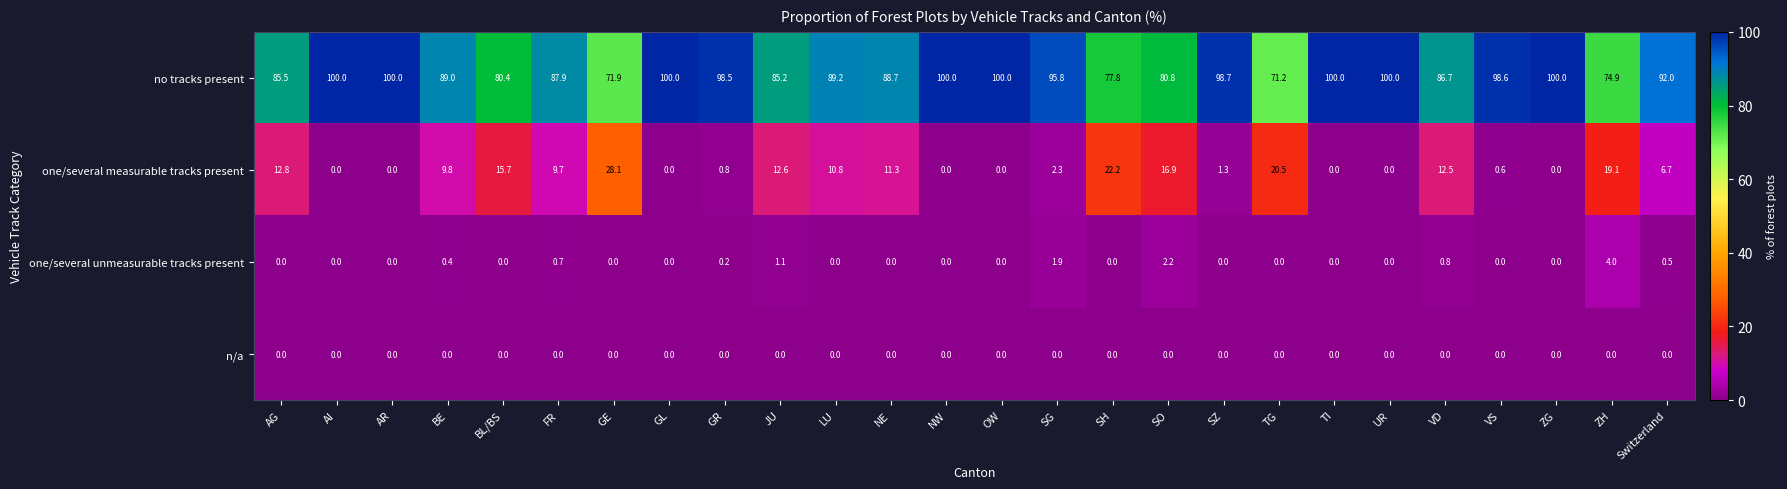

Which category has the lowest value in the no tracks present series?

TG